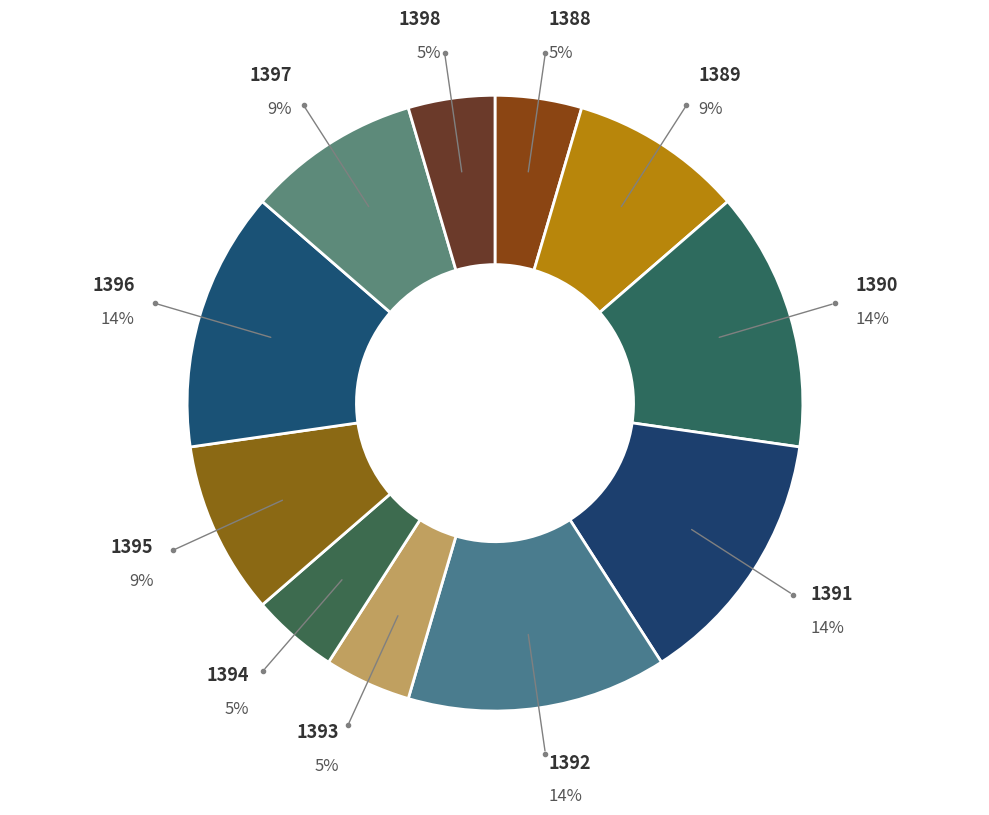

Do 1390 and 1396 together represent more than half of the pie?

No